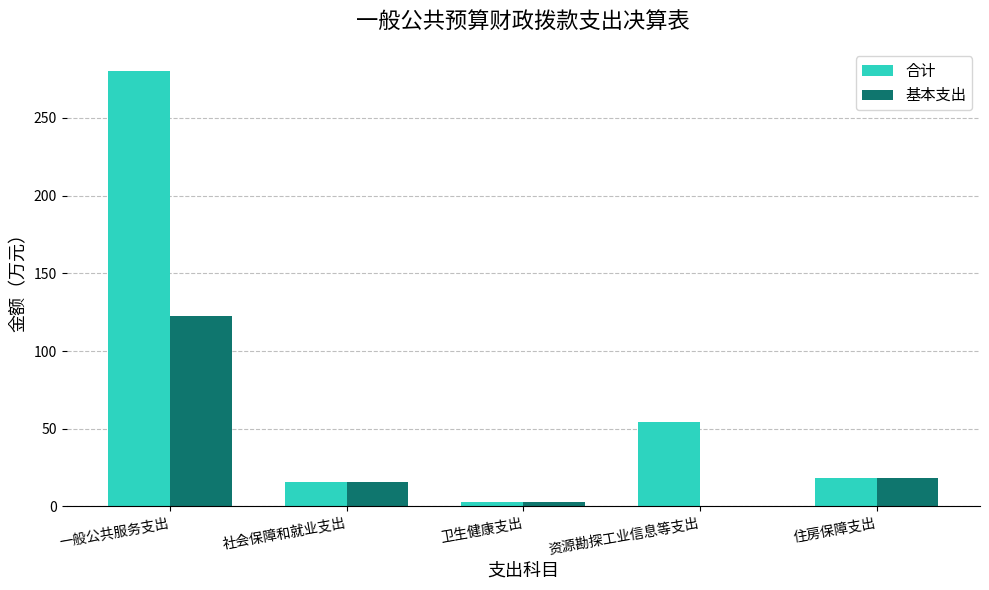

Which series has the largest total across all categories?

合计